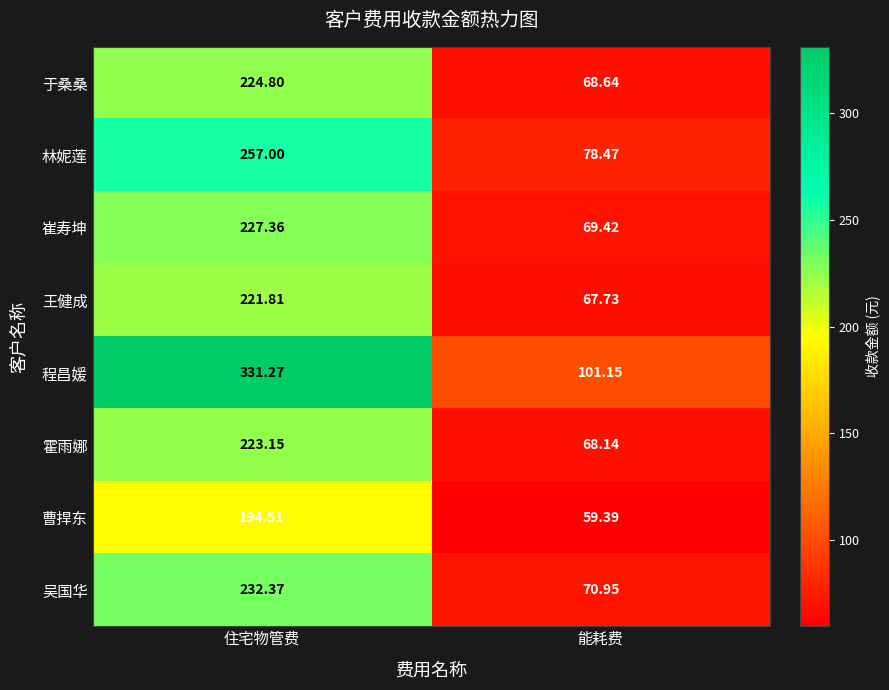

At which category is the sum across all series the highest?

住宅物管费